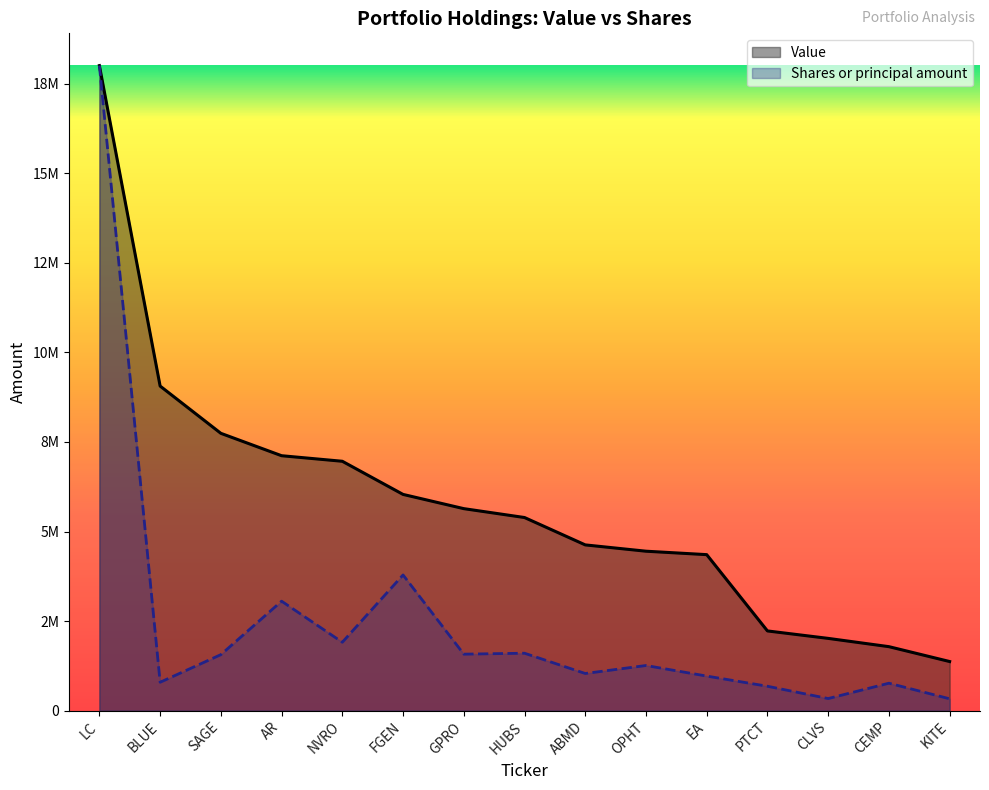

The value of Value at HUBS is 7751947.5. True or false?

False